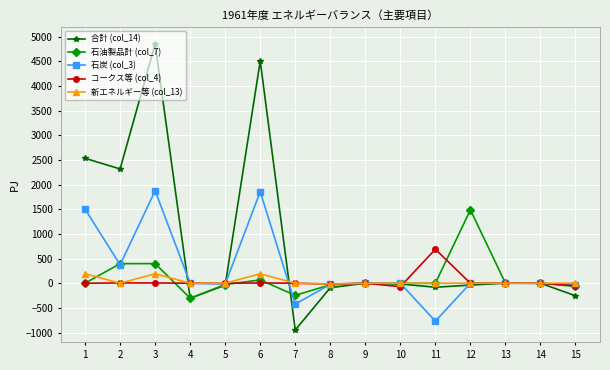

What is the lowest value of the 石油製品計 (col_7) series?

-303.9